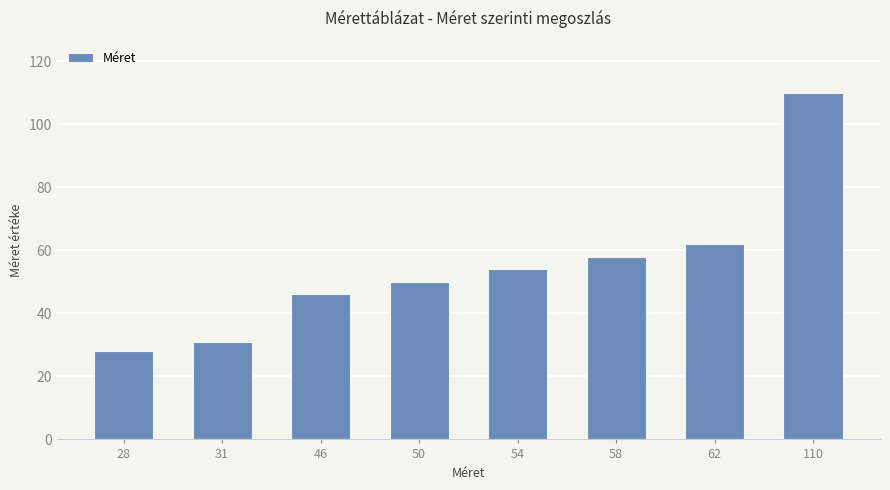

How many data points are less than 54?

4